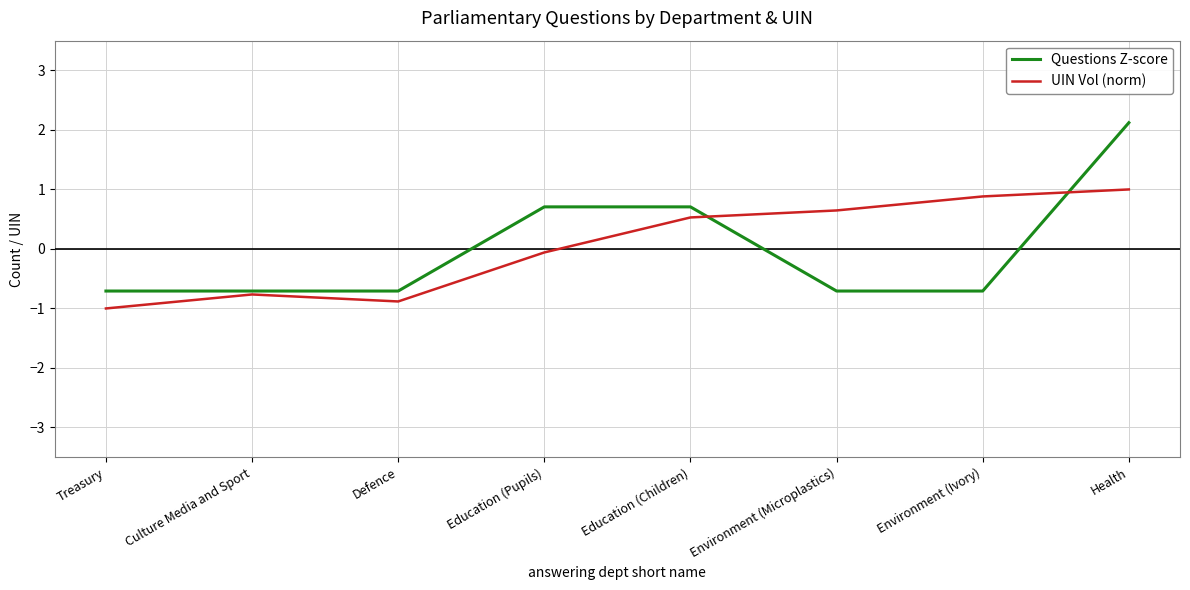

What position from the left is Health?

8